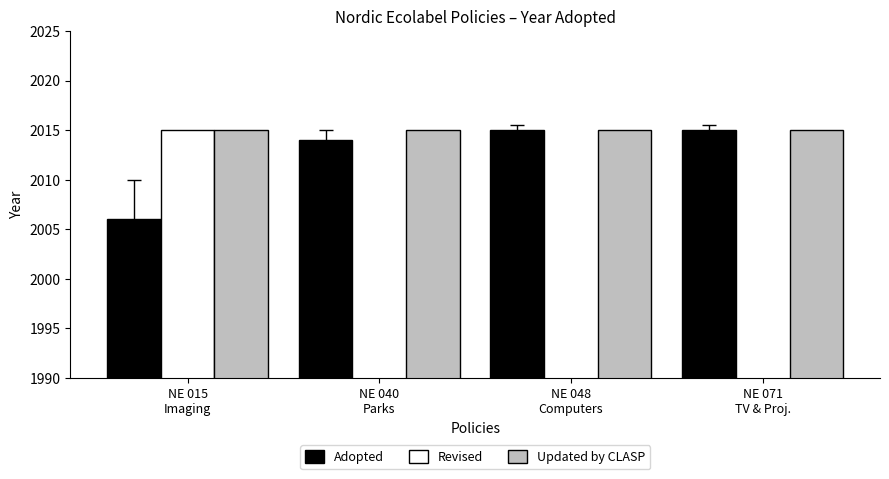

Count the number of categories in the chart.

4